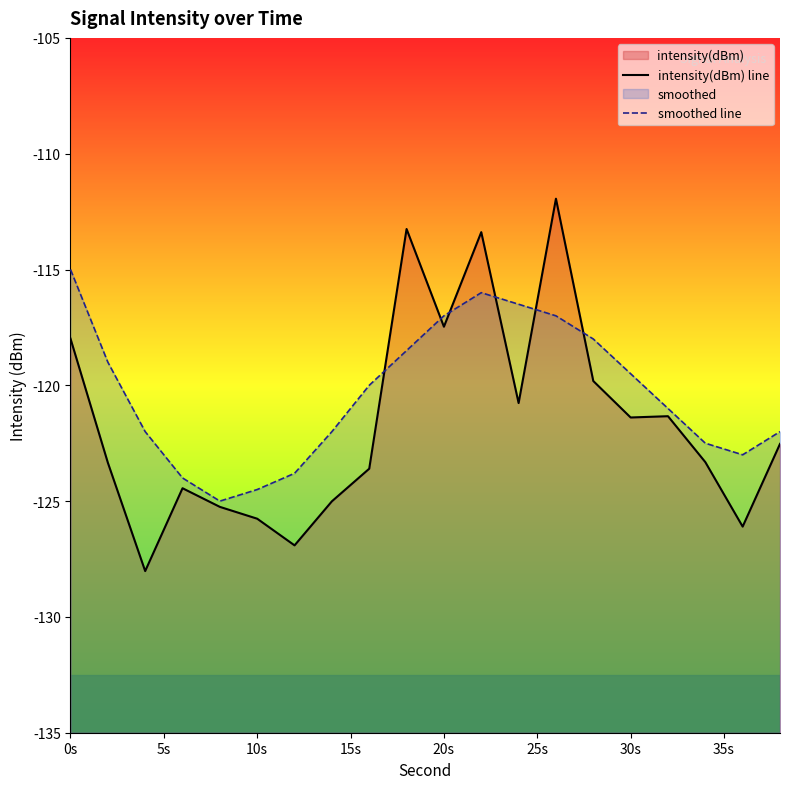

Count the number of data series in this chart.

2